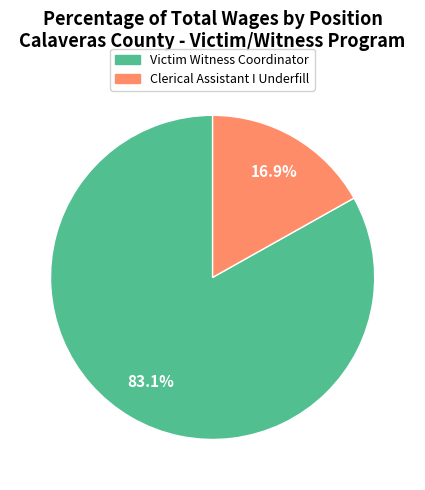

How many segments does this pie chart have?

2